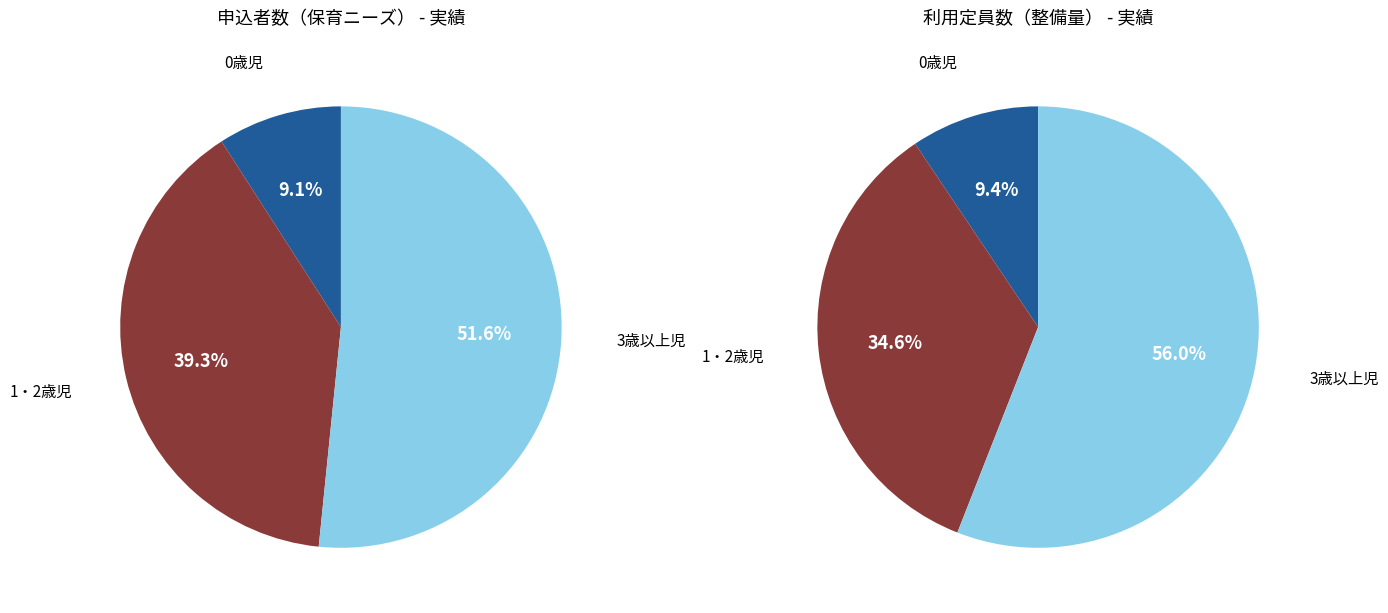

How many slices are in this pie chart?

3